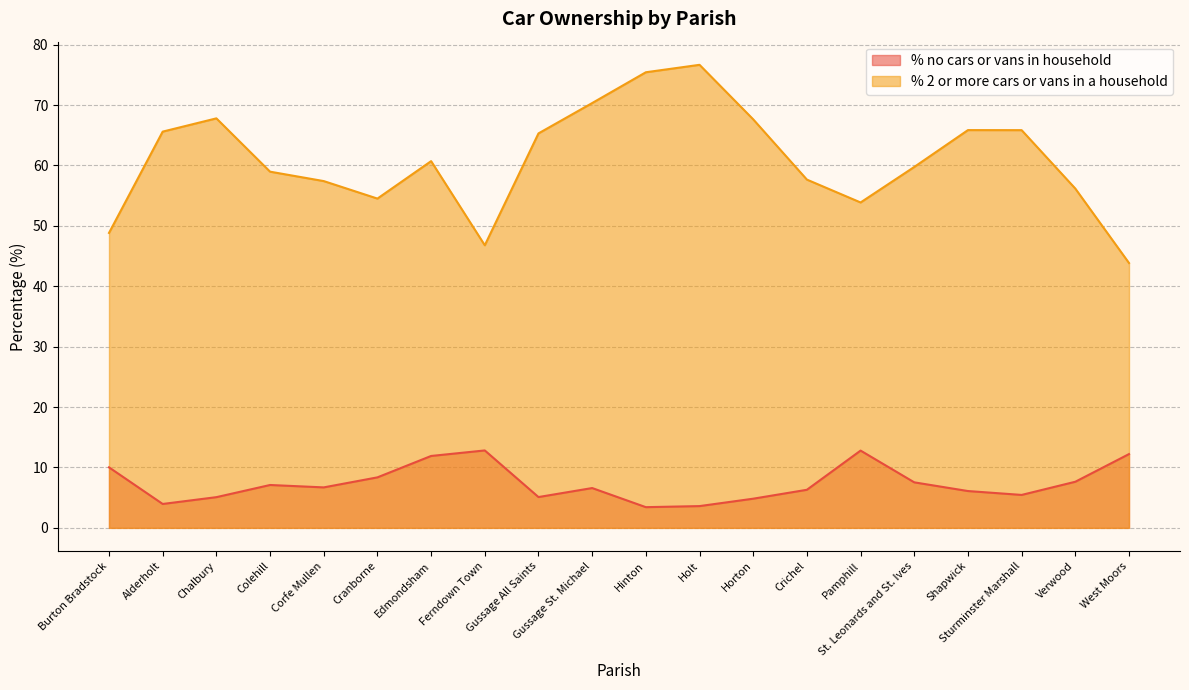

At how many categories does at least one series exceed 66?

5